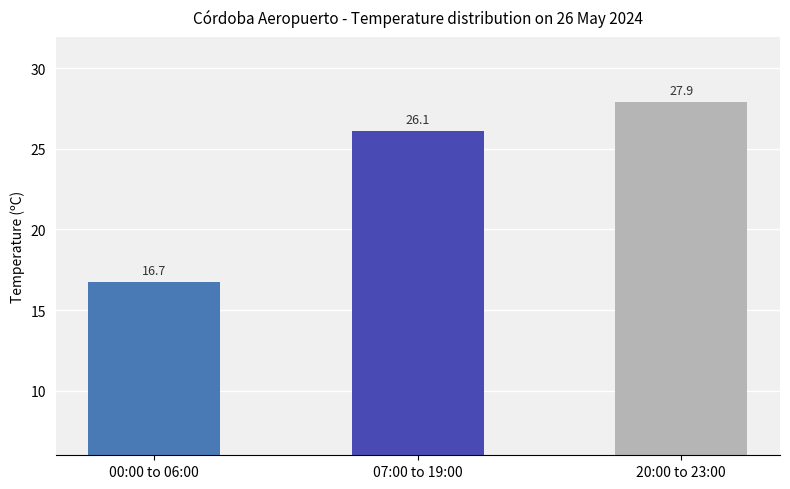

List the labels in order of value, largest first.

20:00 to 23:00, 07:00 to 19:00, 00:00 to 06:00